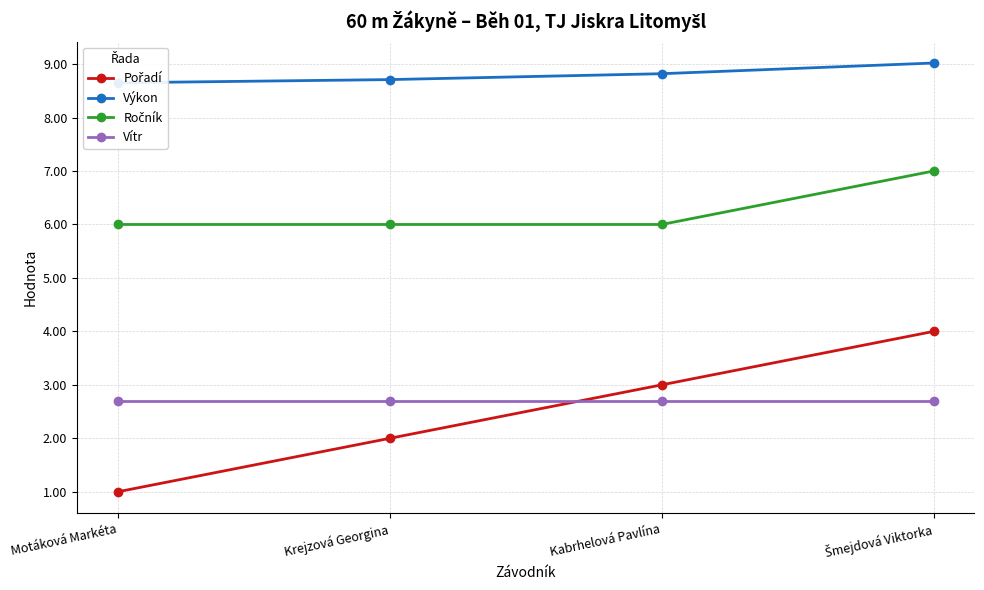

At how many categories does at least one series exceed 3?

4